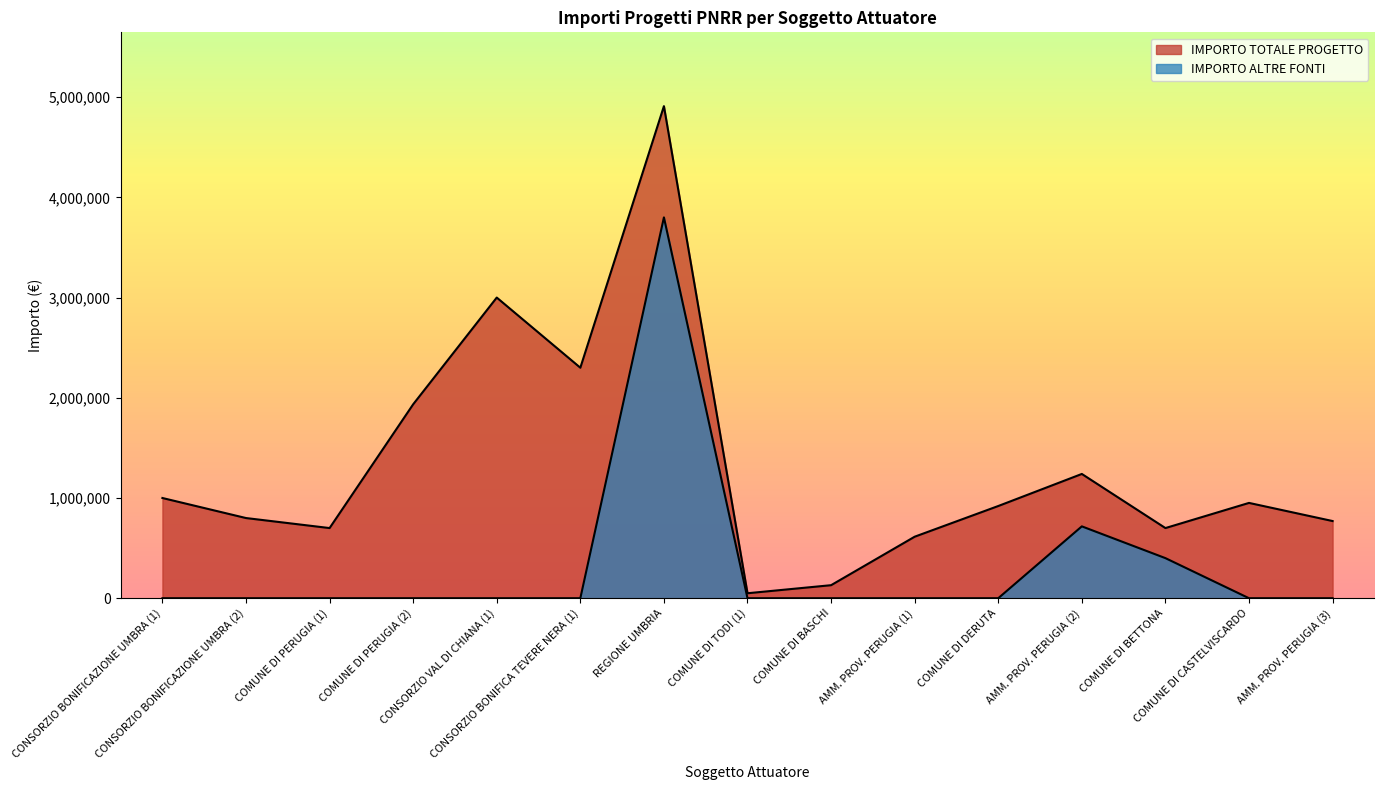

Read the importo_totale value at AMM. PROV. PERUGIA (2).

1240000.0